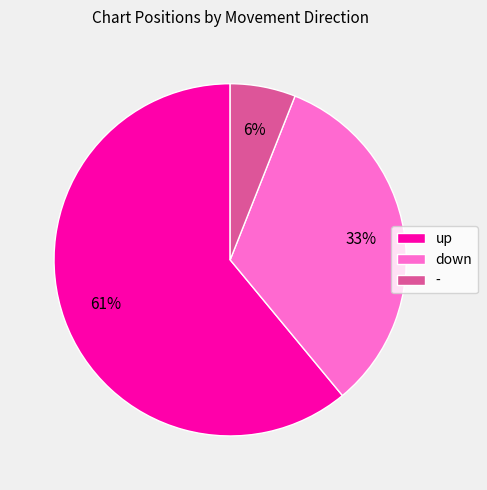

To the nearest percent, what is the difference between the largest and smallest slice percentages?

55%